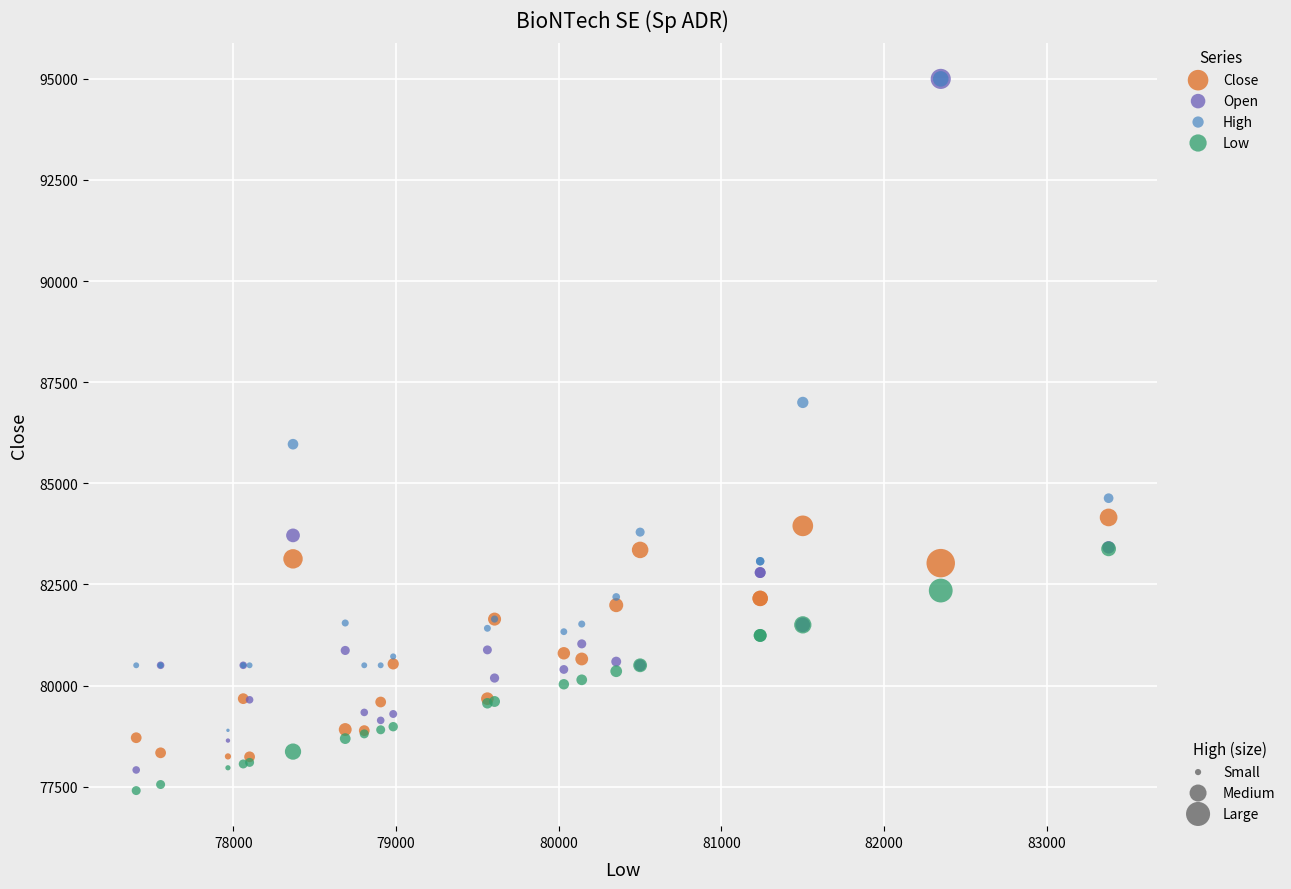

Across all series, what Y value is closest to 86201?

85967